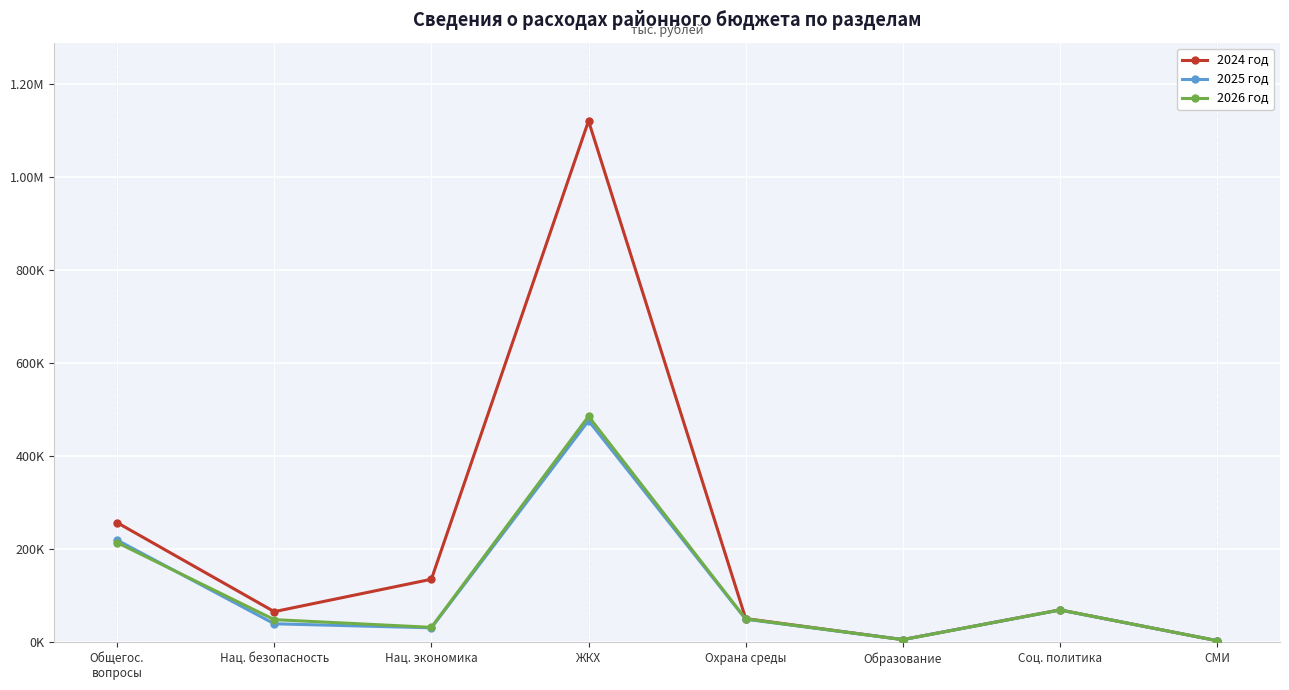

What is the value of the 2024 год point at the 2nd from the left?

65837.5